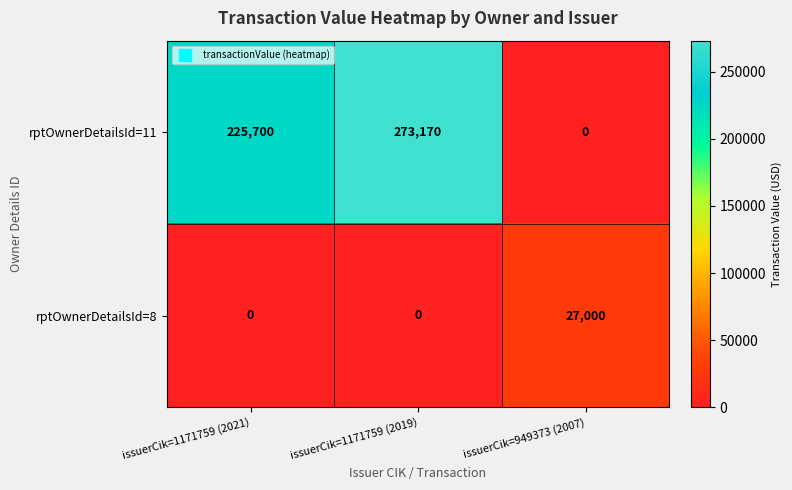

How many distinct data groups are displayed?

2